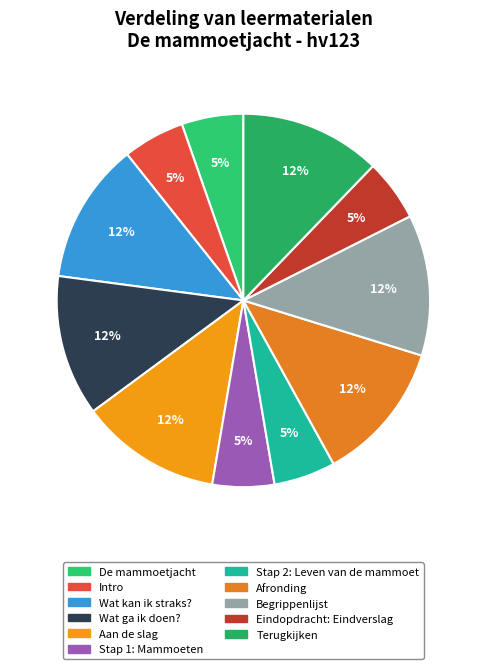

The Terugkijken slice represents 12% of the pie. True or false?

True